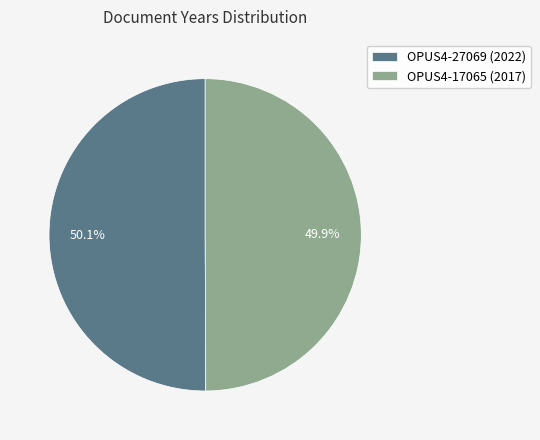

Is there a majority slice in this chart?

Yes